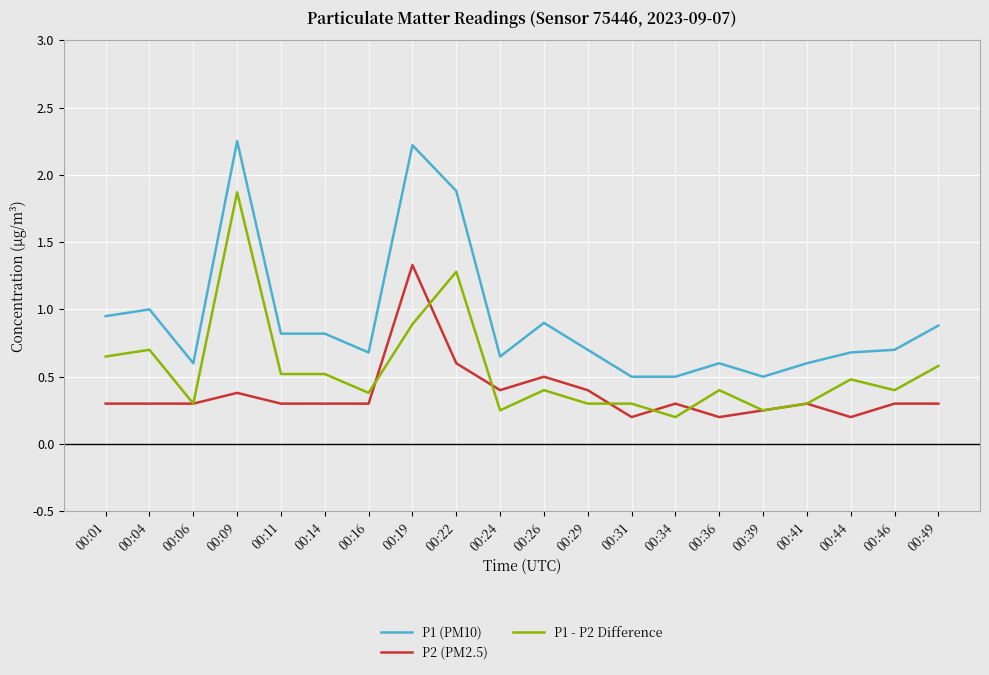

The P2 (PM2.5) series shows 0.3 at 00:11. True or false?

True